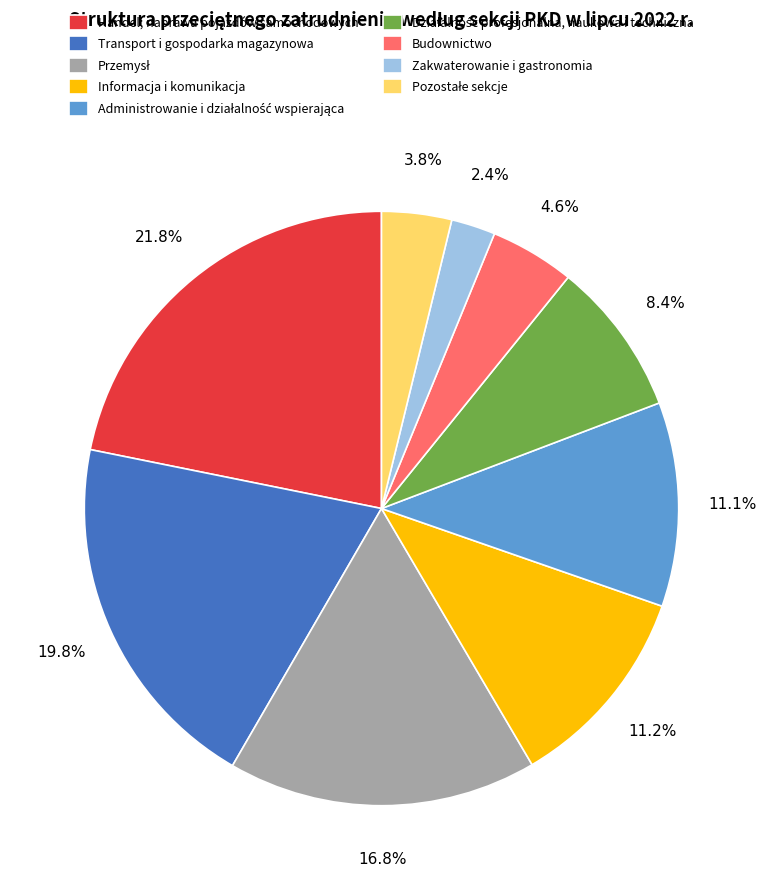

Does Transport i gospodarka magazynowa account for over 50% of the chart?

No